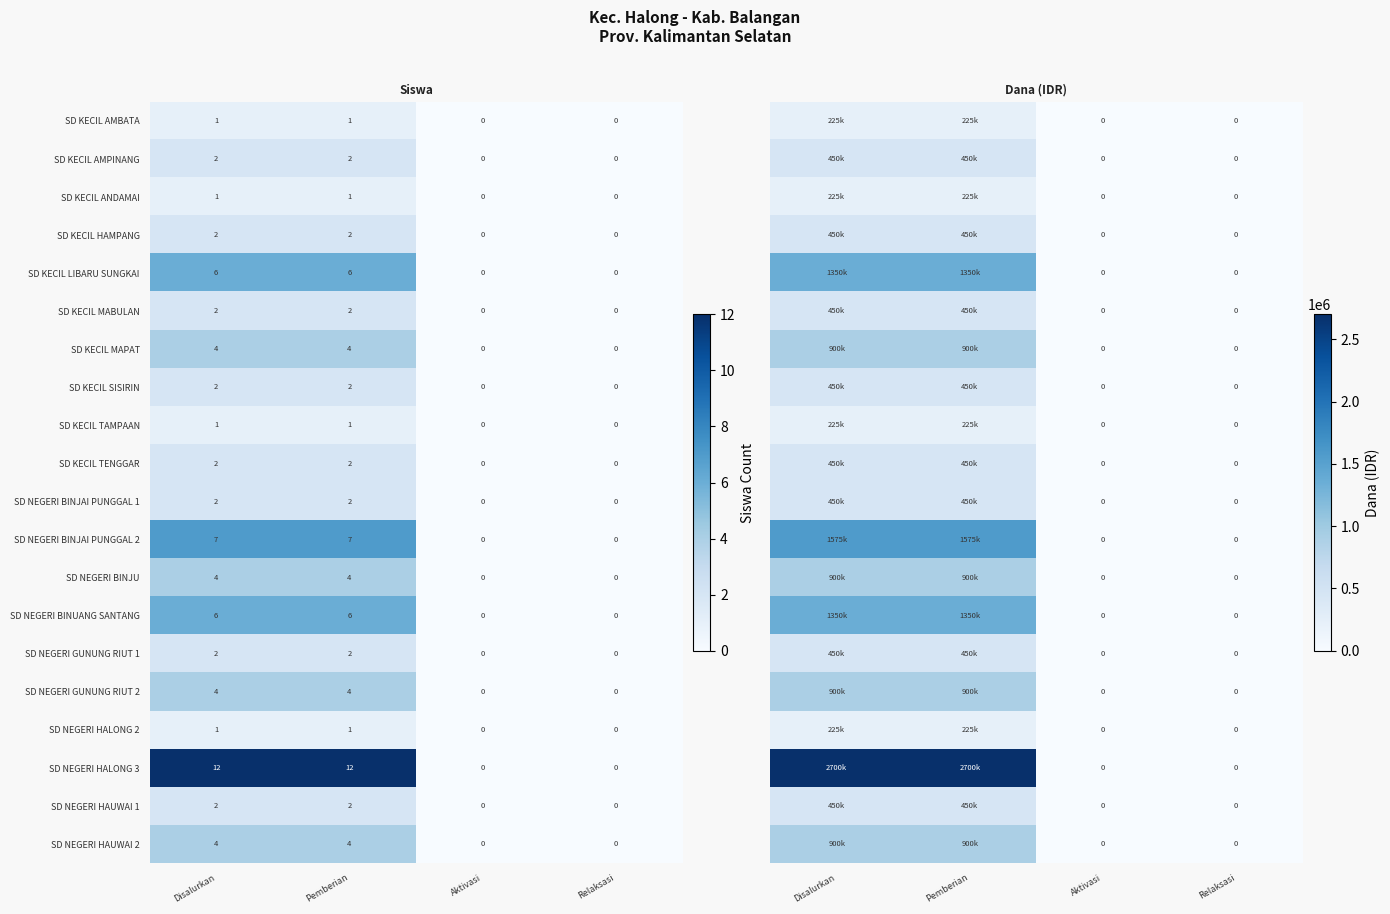

How many data points does each series have?

4